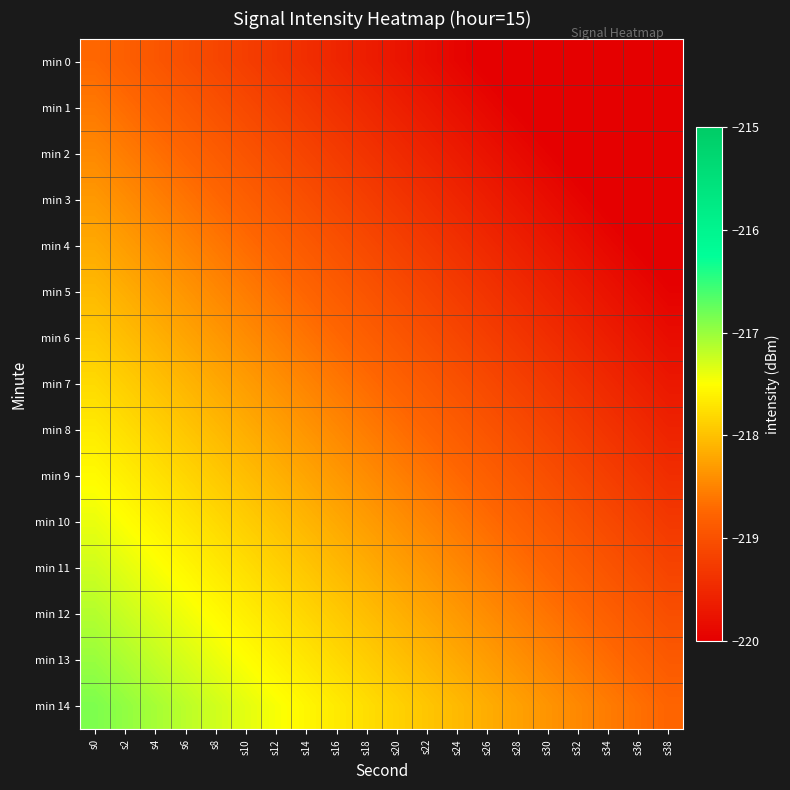

Reading right to left, transcribe all the data shown in this chart.

min 0: s38=-220.6	s36=-220.5	s34=-220.4	s32=-220.3	s30=-220.2	s28=-220.1	s26=-220.0	s24=-219.9	s22=-219.8	s20=-219.7	s18=-219.6	s16=-219.5	s14=-219.4	s12=-219.3	s10=-219.2	s8=-219.1	s6=-219.0	s4=-218.9	s2=-218.8	s0=-218.7
min 1: s38=-220.5	s36=-220.4	s34=-220.3	s32=-220.2	s30=-220.1	s28=-220.0	s26=-219.9	s24=-219.8	s22=-219.7	s20=-219.6	s18=-219.5	s16=-219.4	s14=-219.3	s12=-219.2	s10=-219.1	s8=-219.0	s6=-218.9	s4=-218.8	s2=-218.7	s0=-218.6
min 2: s38=-220.4	s36=-220.3	s34=-220.2	s32=-220.1	s30=-220.0	s28=-219.9	s26=-219.8	s24=-219.7	s22=-219.6	s20=-219.5	s18=-219.4	s16=-219.3	s14=-219.2	s12=-219.1	s10=-219.0	s8=-218.9	s6=-218.8	s4=-218.7	s2=-218.6	s0=-218.5
min 3: s38=-220.2	s36=-220.1	s34=-220.0	s32=-219.9	s30=-219.8	s28=-219.7	s26=-219.6	s24=-219.5	s22=-219.4	s20=-219.3	s18=-219.2	s16=-219.1	s14=-219.0	s12=-218.9	s10=-218.8	s8=-218.7	s6=-218.6	s4=-218.5	s2=-218.4	s0=-218.3
min 4: s38=-220.1	s36=-220.0	s34=-219.9	s32=-219.8	s30=-219.7	s28=-219.6	s26=-219.5	s24=-219.4	s22=-219.3	s20=-219.2	s18=-219.1	s16=-219.0	s14=-218.9	s12=-218.8	s10=-218.7	s8=-218.6	s6=-218.5	s4=-218.4	s2=-218.3	s0=-218.2
min 5: s38=-220.0	s36=-219.9	s34=-219.8	s32=-219.7	s30=-219.6	s28=-219.5	s26=-219.4	s24=-219.3	s22=-219.2	s20=-219.1	s18=-219.0	s16=-218.9	s14=-218.8	s12=-218.7	s10=-218.6	s8=-218.5	s6=-218.4	s4=-218.3	s2=-218.2	s0=-218.1
min 6: s38=-219.8	s36=-219.7	s34=-219.6	s32=-219.5	s30=-219.4	s28=-219.3	s26=-219.2	s24=-219.1	s22=-219.0	s20=-218.9	s18=-218.8	s16=-218.7	s14=-218.6	s12=-218.5	s10=-218.4	s8=-218.3	s6=-218.2	s4=-218.1	s2=-218.0	s0=-217.9
min 7: s38=-219.7	s36=-219.6	s34=-219.5	s32=-219.4	s30=-219.3	s28=-219.2	s26=-219.1	s24=-219.0	s22=-218.9	s20=-218.8	s18=-218.7	s16=-218.6	s14=-218.5	s12=-218.4	s10=-218.3	s8=-218.2	s6=-218.1	s4=-218.0	s2=-217.9	s0=-217.8
min 8: s38=-219.6	s36=-219.5	s34=-219.4	s32=-219.3	s30=-219.2	s28=-219.1	s26=-219.0	s24=-218.9	s22=-218.8	s20=-218.7	s18=-218.6	s16=-218.5	s14=-218.4	s12=-218.3	s10=-218.2	s8=-218.1	s6=-218.0	s4=-217.9	s2=-217.8	s0=-217.7
min 9: s38=-219.4	s36=-219.3	s34=-219.2	s32=-219.1	s30=-219.0	s28=-218.9	s26=-218.8	s24=-218.7	s22=-218.6	s20=-218.5	s18=-218.4	s16=-218.3	s14=-218.2	s12=-218.1	s10=-218.0	s8=-217.9	s6=-217.8	s4=-217.7	s2=-217.6	s0=-217.5
min 10: s38=-219.3	s36=-219.2	s34=-219.1	s32=-219.0	s30=-218.9	s28=-218.8	s26=-218.7	s24=-218.6	s22=-218.5	s20=-218.4	s18=-218.3	s16=-218.2	s14=-218.1	s12=-218.0	s10=-217.9	s8=-217.8	s6=-217.7	s4=-217.6	s2=-217.5	s0=-217.4
min 11: s38=-219.2	s36=-219.1	s34=-219.0	s32=-218.9	s30=-218.8	s28=-218.7	s26=-218.6	s24=-218.5	s22=-218.4	s20=-218.3	s18=-218.2	s16=-218.1	s14=-218.0	s12=-217.9	s10=-217.8	s8=-217.7	s6=-217.6	s4=-217.5	s2=-217.4	s0=-217.3
min 12: s38=-219.0	s36=-218.9	s34=-218.8	s32=-218.7	s30=-218.6	s28=-218.5	s26=-218.4	s24=-218.3	s22=-218.2	s20=-218.1	s18=-218.0	s16=-217.9	s14=-217.8	s12=-217.7	s10=-217.6	s8=-217.5	s6=-217.4	s4=-217.3	s2=-217.2	s0=-217.1
min 13: s38=-218.9	s36=-218.8	s34=-218.7	s32=-218.6	s30=-218.5	s28=-218.4	s26=-218.3	s24=-218.2	s22=-218.1	s20=-218.0	s18=-217.9	s16=-217.8	s14=-217.7	s12=-217.6	s10=-217.5	s8=-217.4	s6=-217.3	s4=-217.2	s2=-217.1	s0=-217.0
min 14: s38=-218.8	s36=-218.7	s34=-218.6	s32=-218.5	s30=-218.4	s28=-218.3	s26=-218.2	s24=-218.1	s22=-218.0	s20=-217.9	s18=-217.8	s16=-217.7	s14=-217.6	s12=-217.5	s10=-217.4	s8=-217.3	s6=-217.2	s4=-217.1	s2=-217.0	s0=-216.9